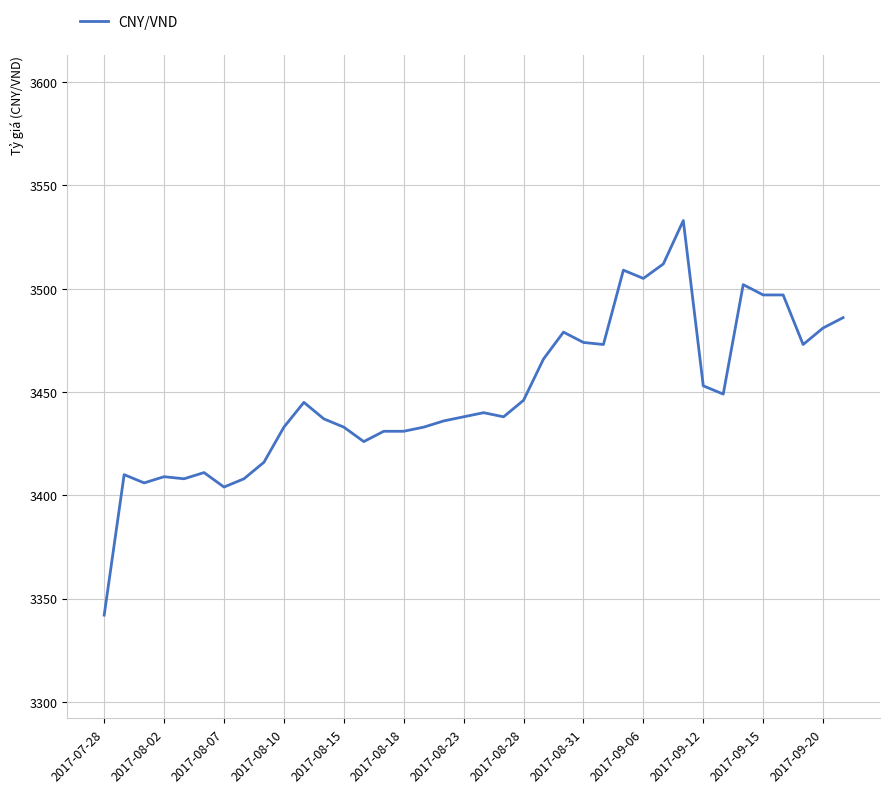

What is the maximum value shown in the chart?

3533